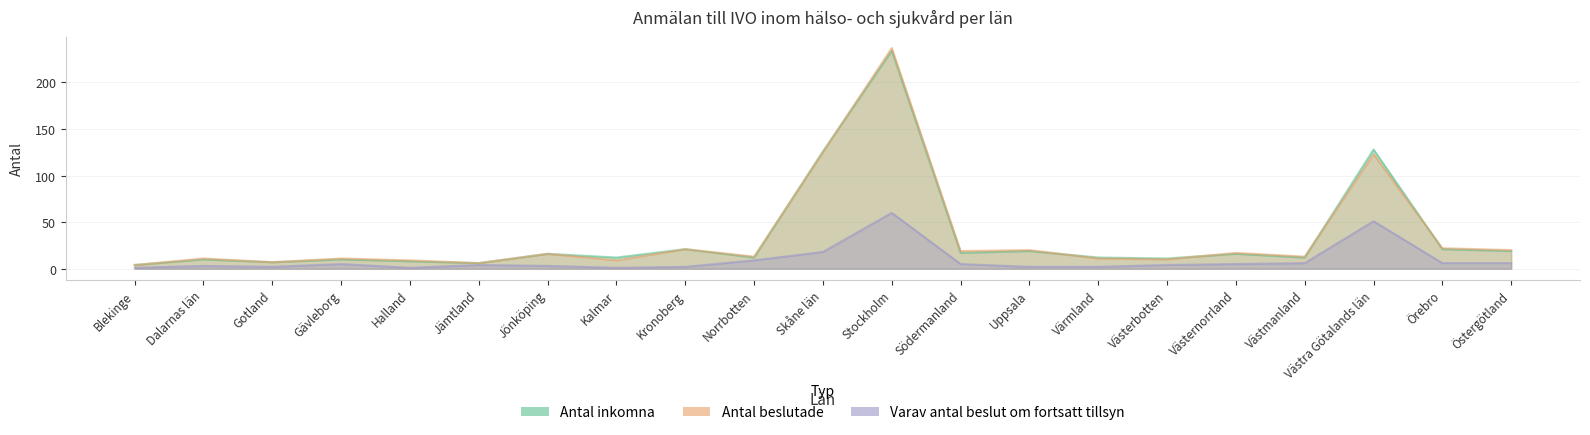

Where does the Antal beslutade series first go above 13?

Jönköping